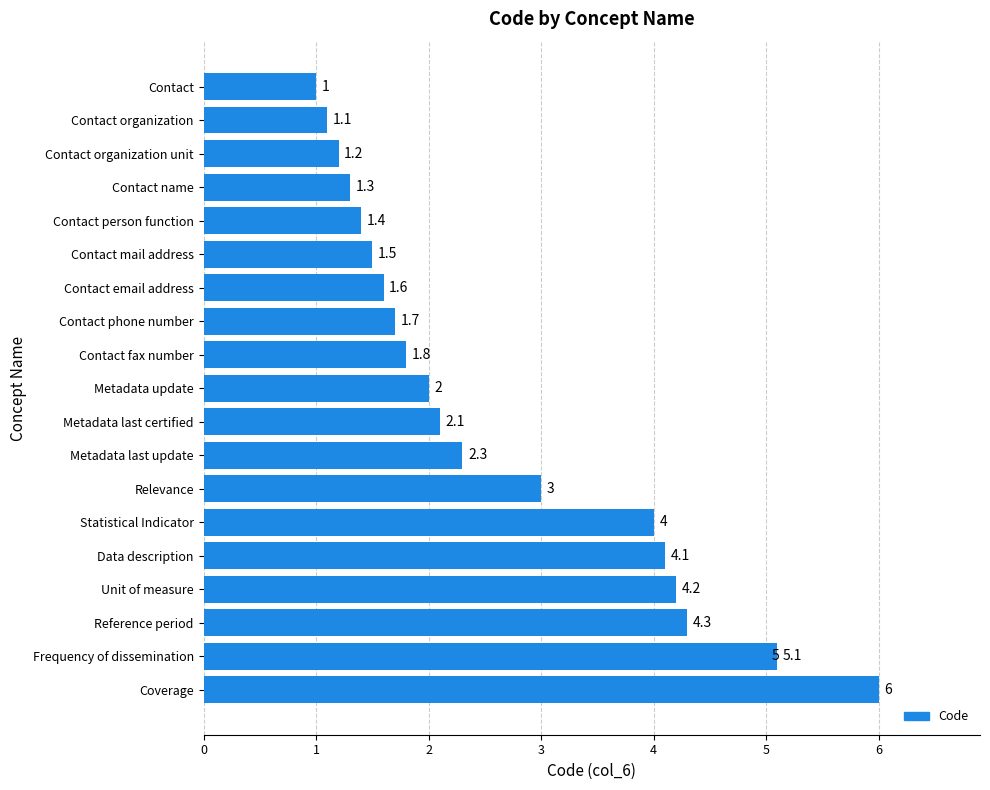

The value at Contact is 1.0. True or false?

True